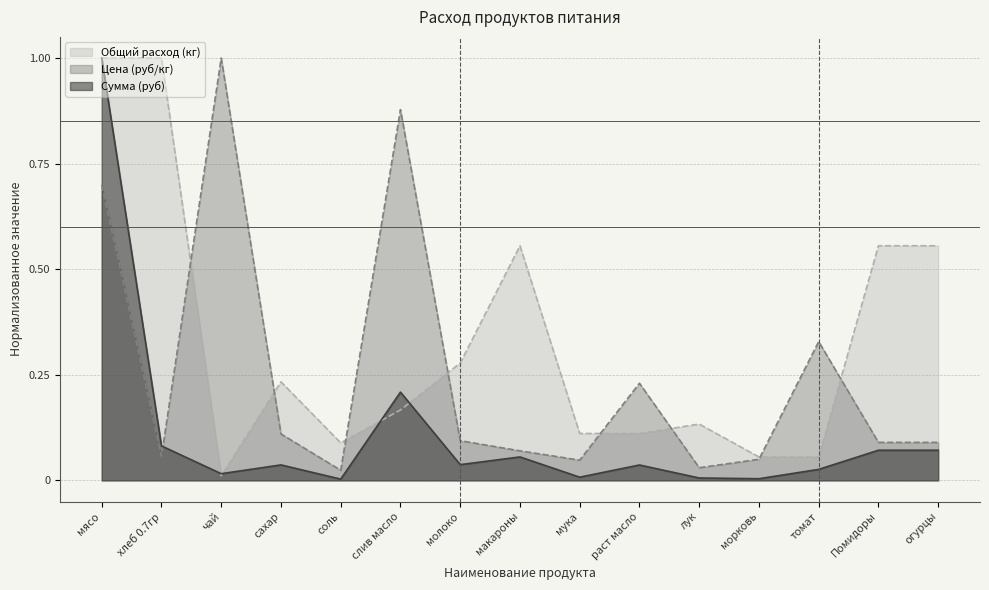

How many intersections are there between Цена (руб/кг) and Общий расход (кг)?

8